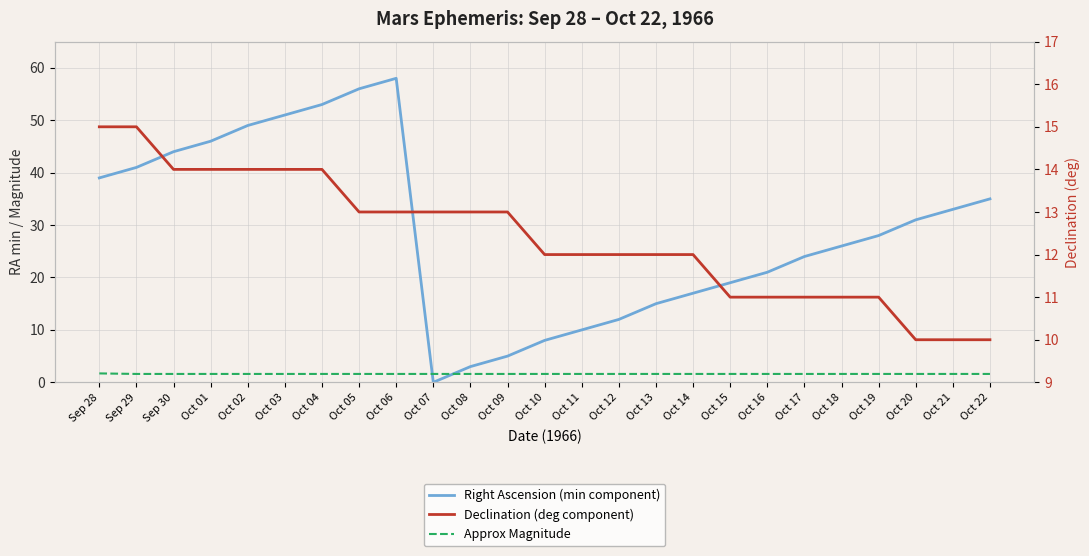

True or false: Approx Magnitude has more than 2 interior local peaks.

False